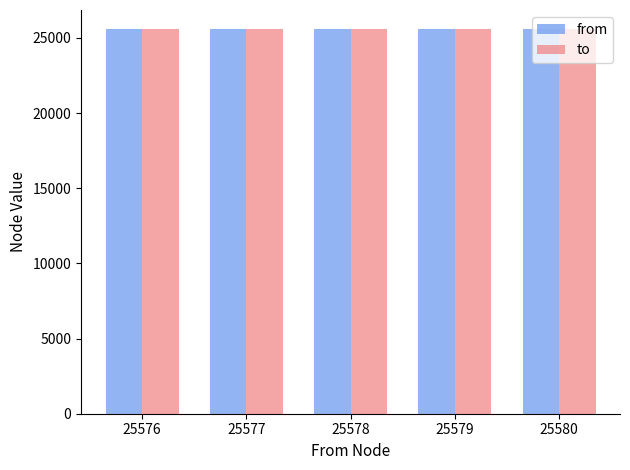

What are all the series names shown in the legend?

from, to